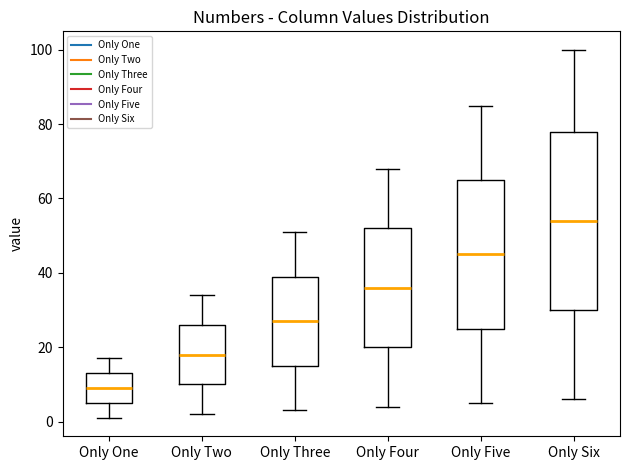

Where is the lower edge of the box for Only Six on the y-axis? The values are not printed on the chart, so give them approximately, as read against the axis.

30